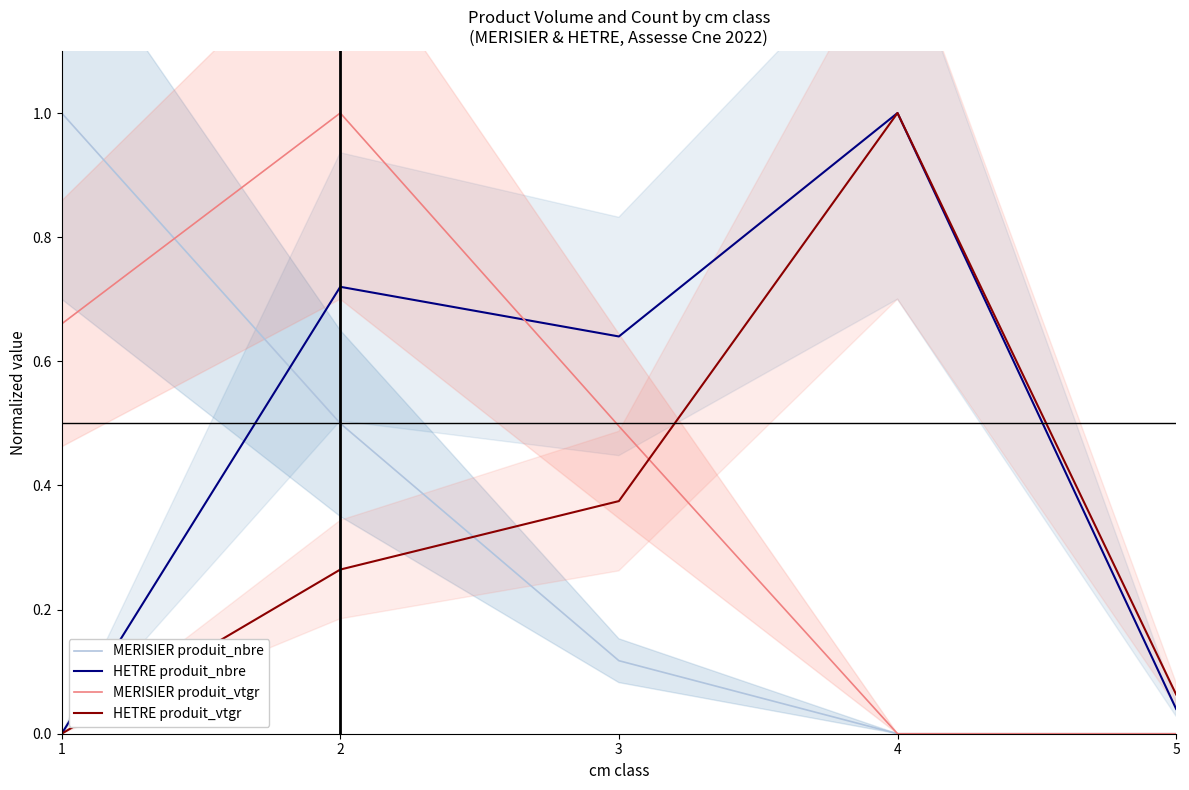

Rank the series at 1 from lowest to highest value.

HETRE produit_nbre, HETRE produit_vtgr, MERISIER produit_vtgr, MERISIER produit_nbre